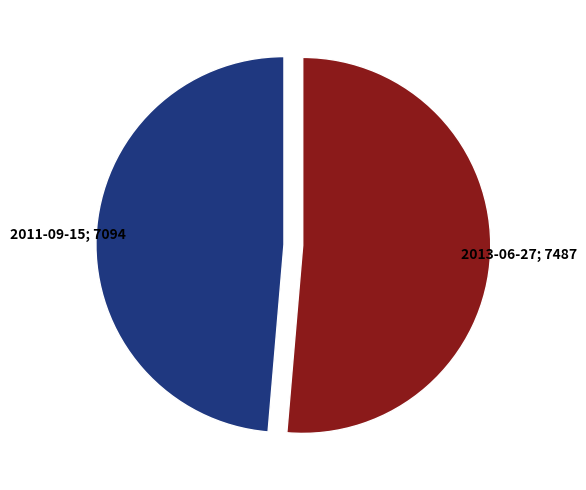

Is there a majority slice in this chart?

Yes